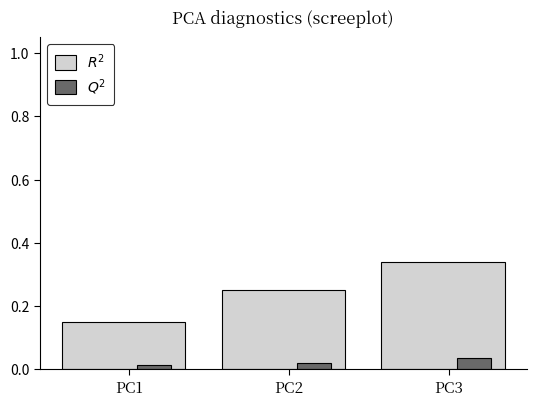

Count the $Q^2$ values in the range 0 to 1.

3